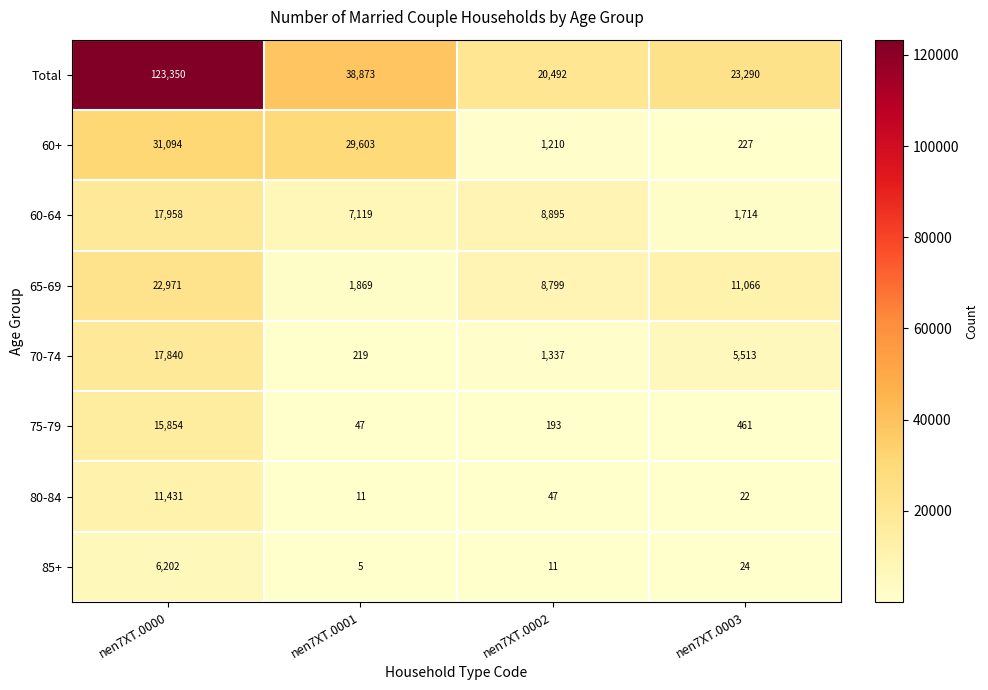

Rank the series at nen7XT.0001 from highest to lowest value.

Total, 60+, 60-64, 65-69, 70-74, 75-79, 80-84, 85+